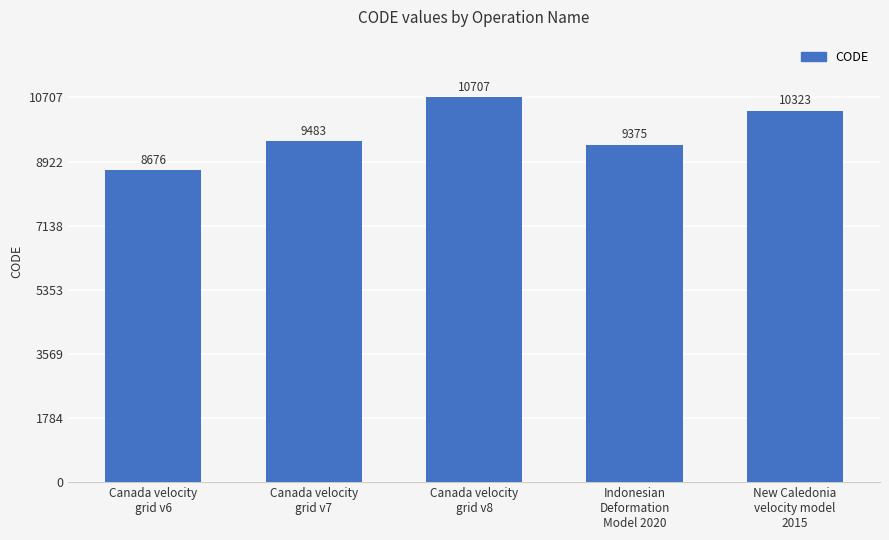

What is the change in value from Canada velocity
grid v6 to Canada velocity
grid v7?

+807